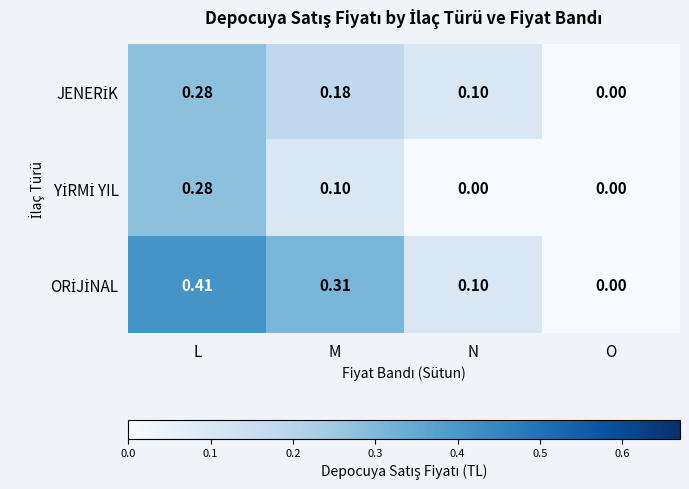

At which category is the sum across all series the highest?

L